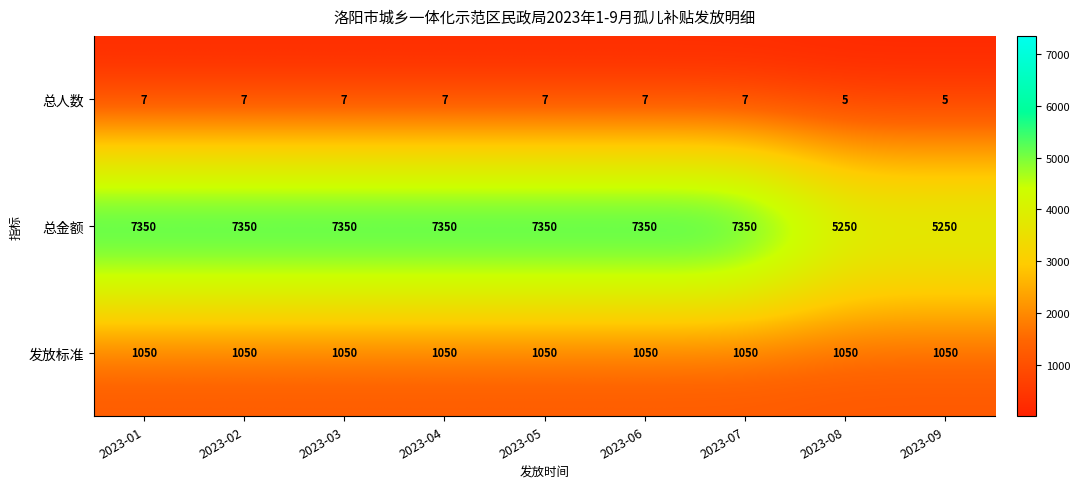

What is the minimum value for 发放标准?

1050